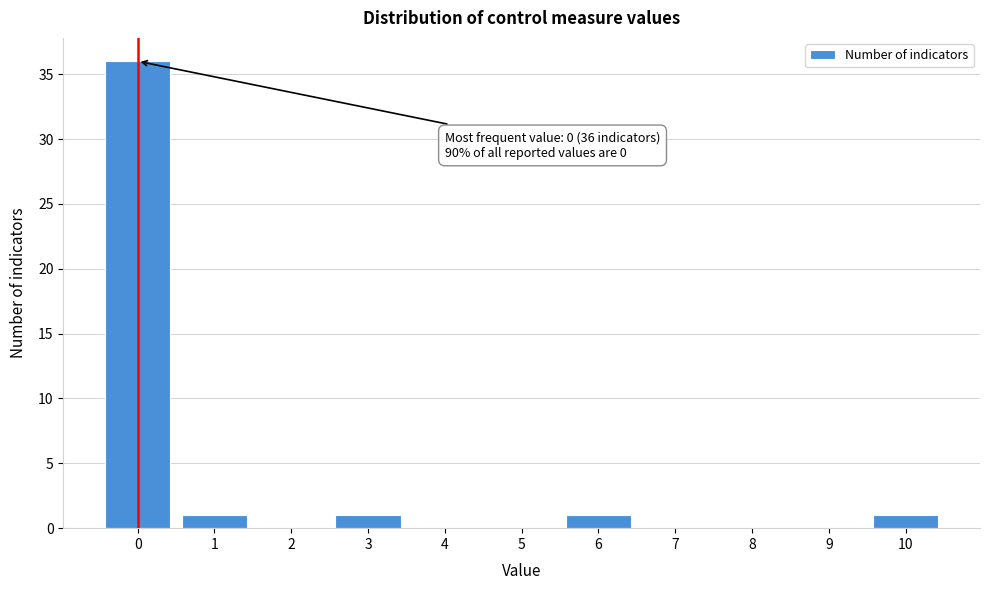

Reading left to right, transcribe all the data shown in this chart.

0=36	1=1	2=0	3=1	4=0	5=0	6=1	7=0	8=0	9=0	10=1